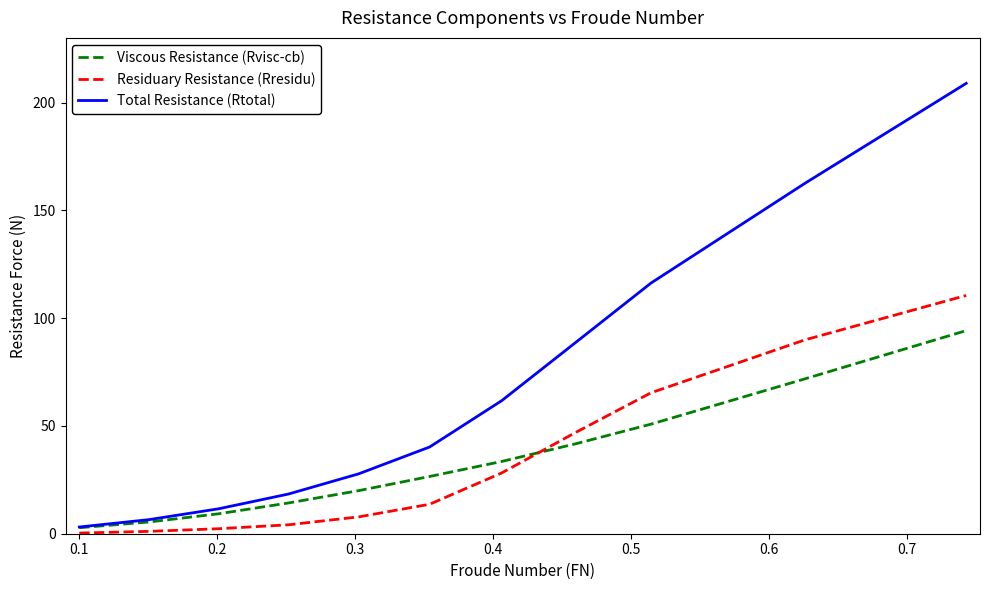

Which series has the widest spread of values?

Total Resistance (Rtotal)